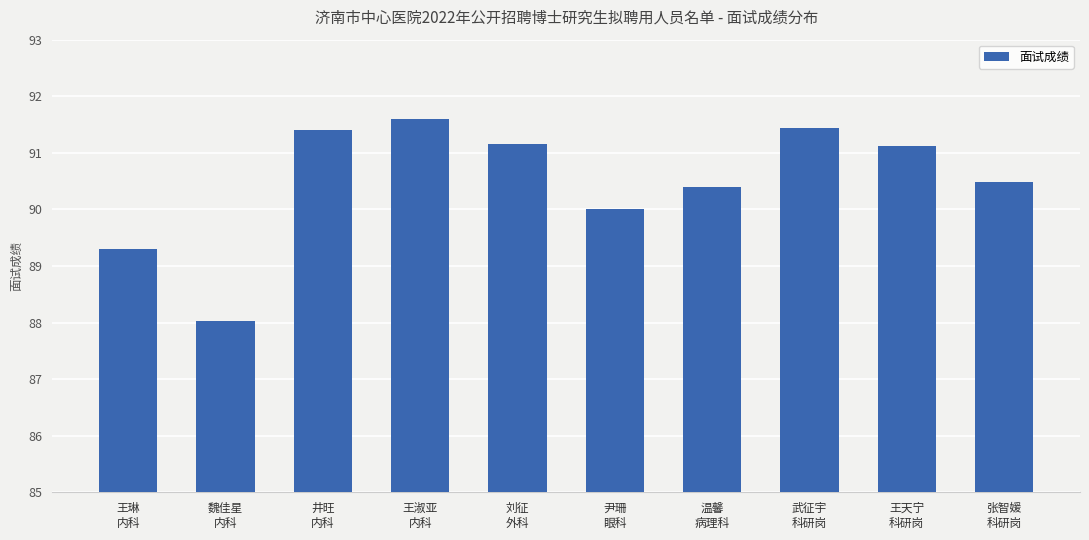

Does the chart contain stacked bars?

No